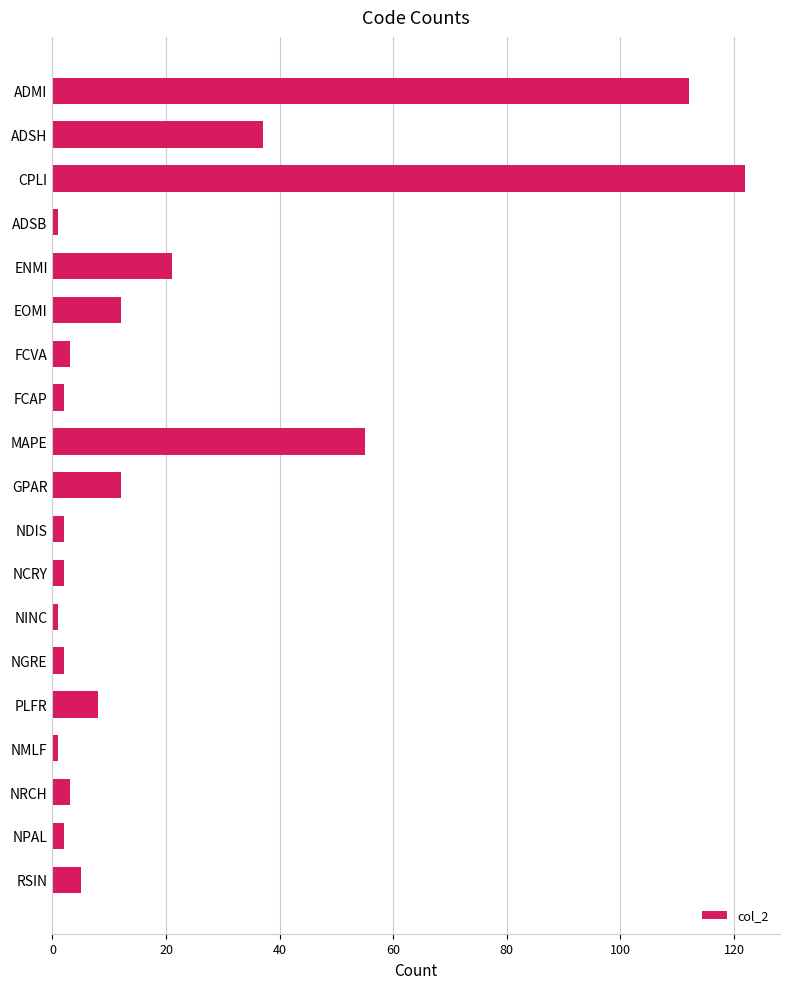

Which category has the highest value across all series?

CPLI